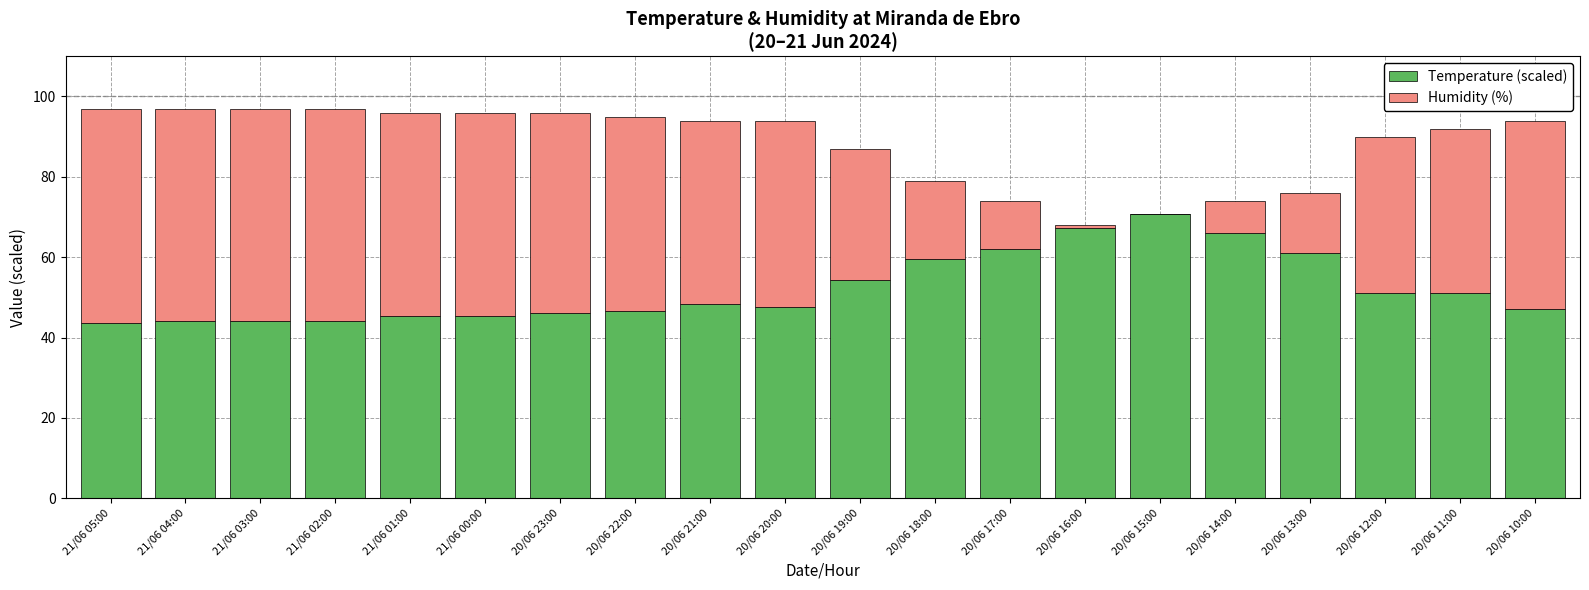

What is the sum of the Temperature (scaled) values at 21/06 01:00 and 20/06 10:00?

92.3